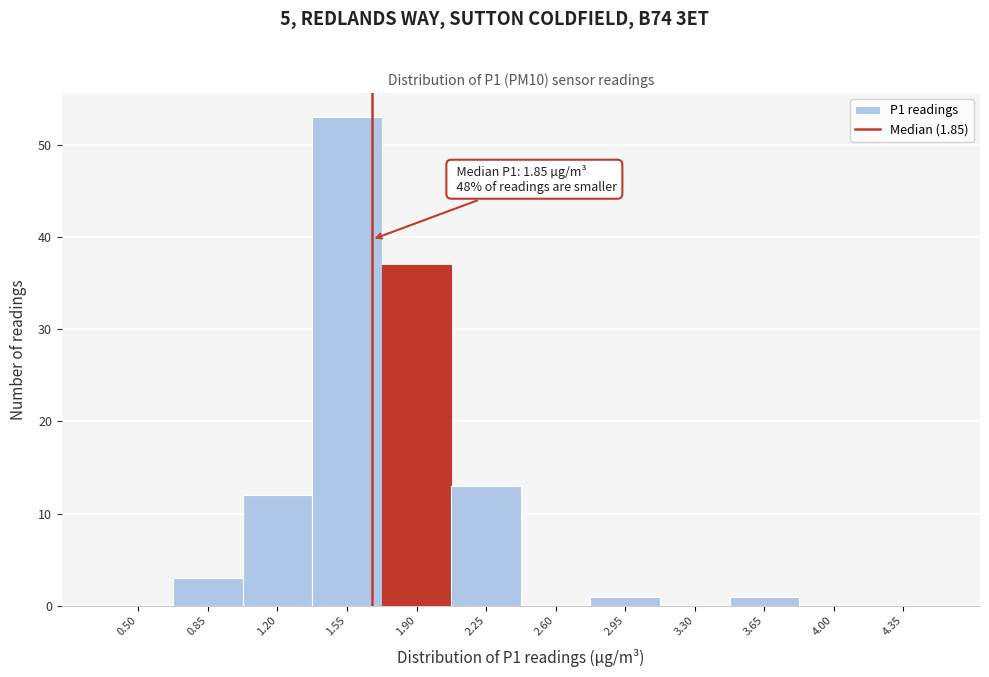

Reading left to right, transcribe all the data shown in this chart.

0.50=0	0.85=3	1.20=12	1.55=53	1.90=37	2.25=13	2.60=0	2.95=1	3.30=0	3.65=1	4.00=0	4.35=0